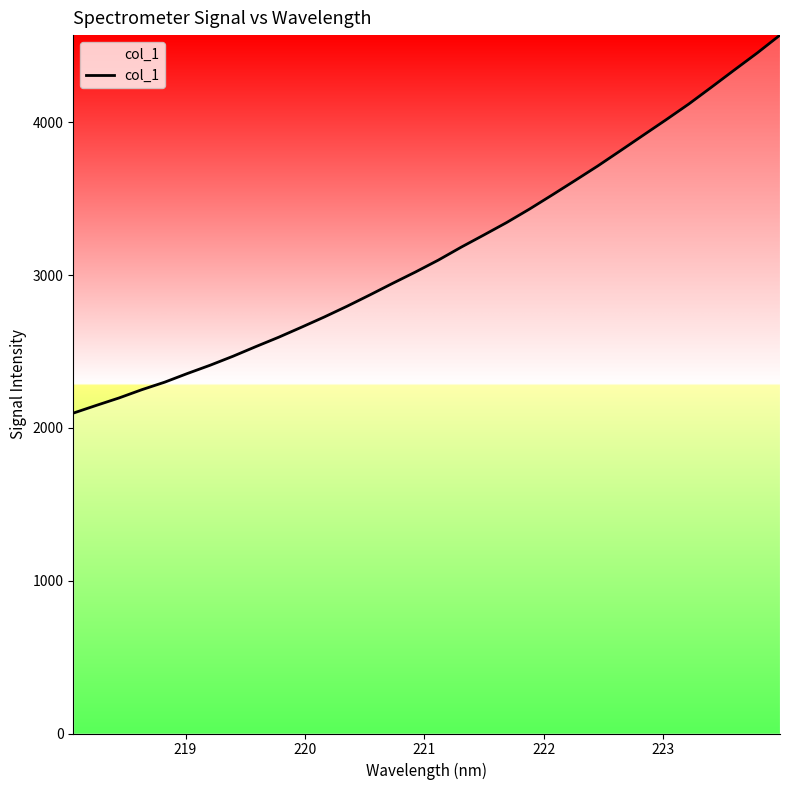

What is the difference between the maximum and minimum values?

2474.2